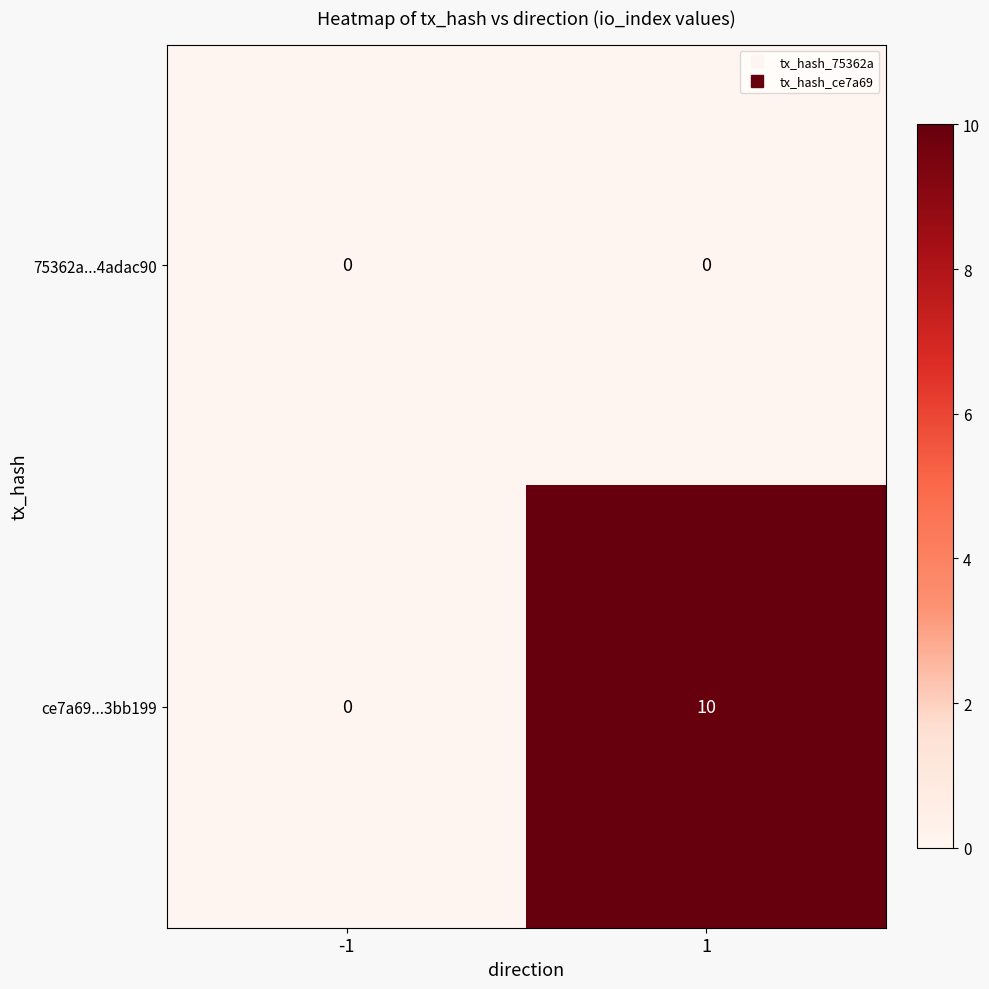

Rank the series by their maximum value, from highest to lowest.

ce7a69...3bb199, 75362a...4adac90